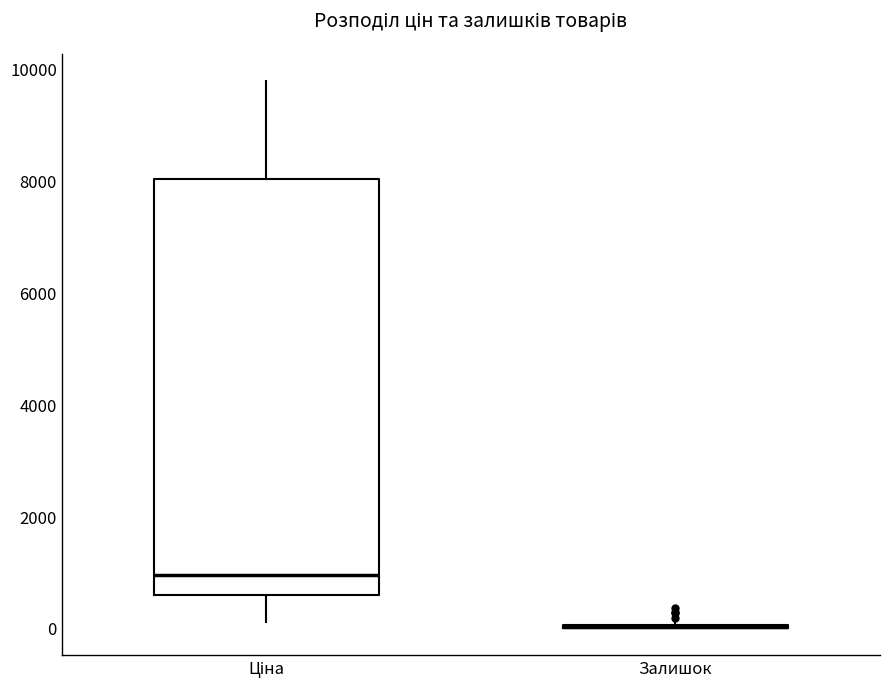

Reading left to right, transcribe this box plot: for each box, give where its median line is, the range the box spans, and where its two whiskers end, as read against the y-axis. The values are not printed on the chart, so give them approximately, as read against the axis.

Ціна: median 1000, box 600 to 8000, whiskers 200 to 9800
Залишок: box collapsed to a line at 0, whiskers 0 to 0